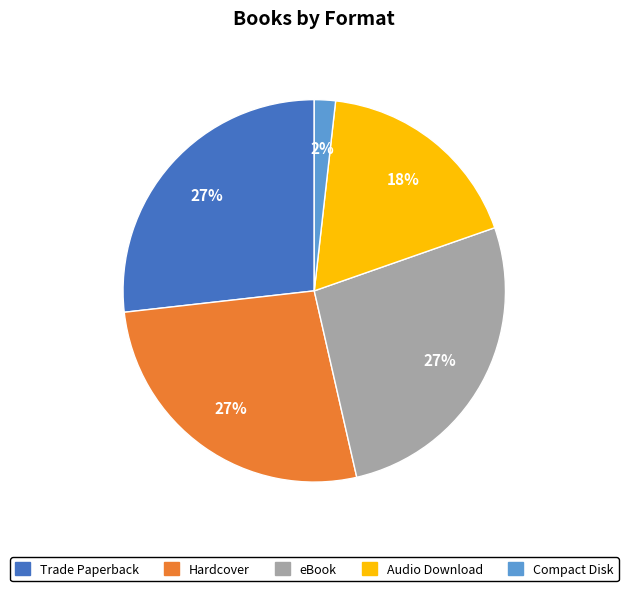

True or false: eBook accounts for 14% of the total.

False